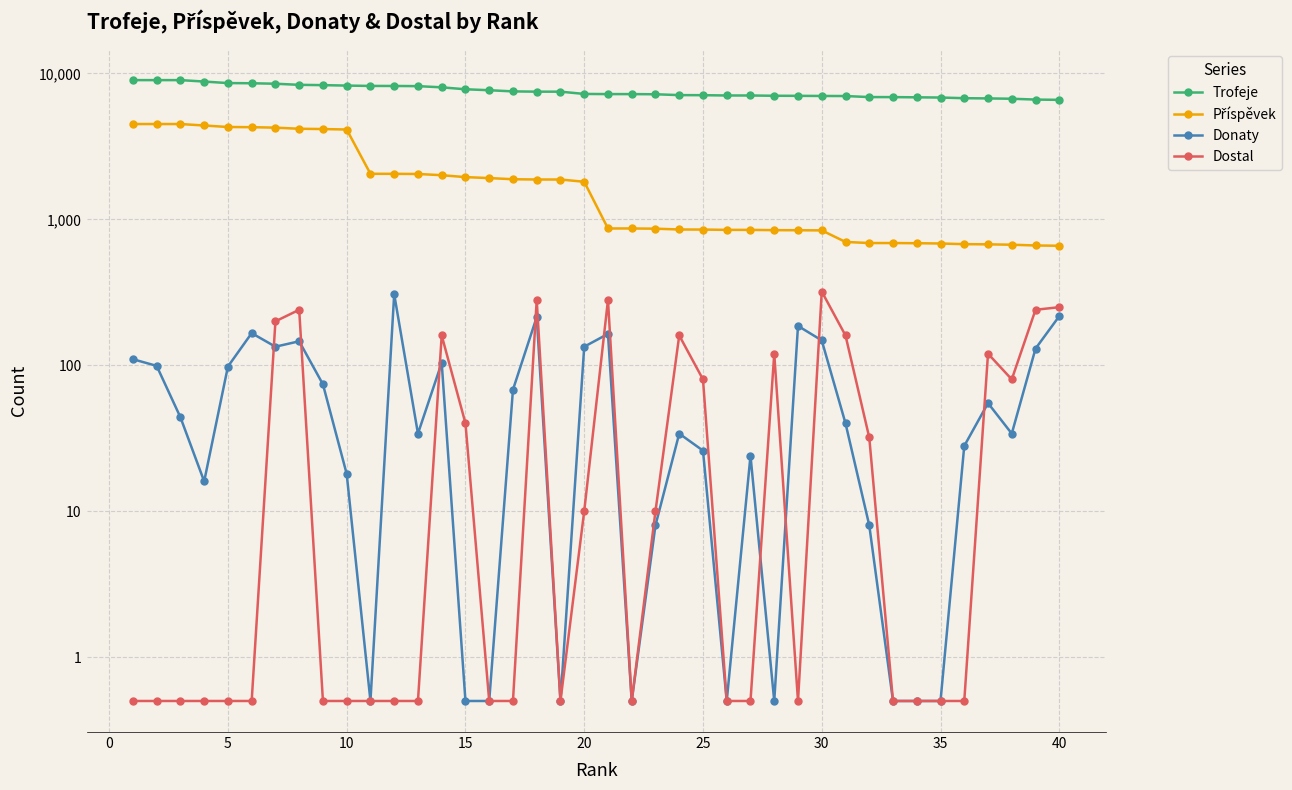

Which series has the largest range (max minus min)?

Příspěvek